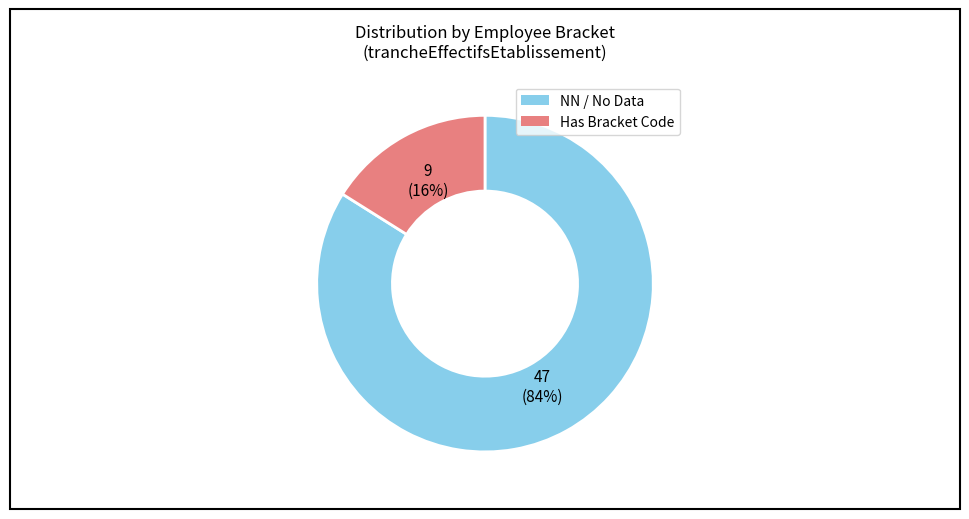

How many slices are in this pie chart?

2